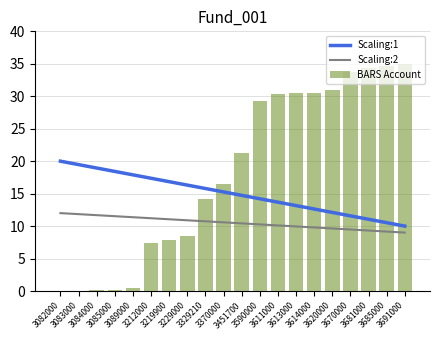

What is the difference between the maximum and minimum values in the Scaling:1 series?

10.0